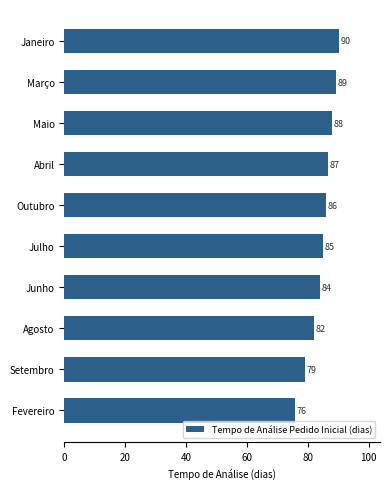

Which category has the highest value across all series?

Janeiro